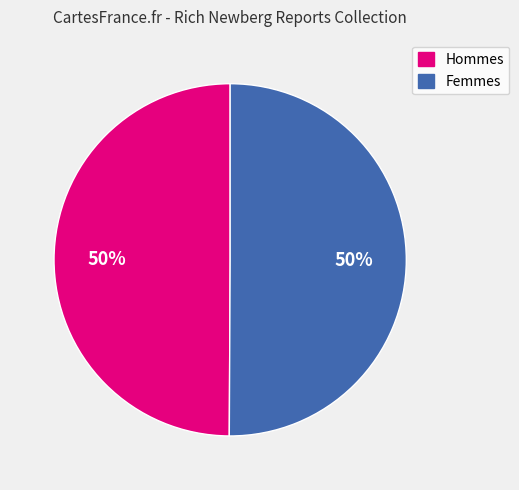

Is the sum of Femmes and Hommes greater than half?

Yes